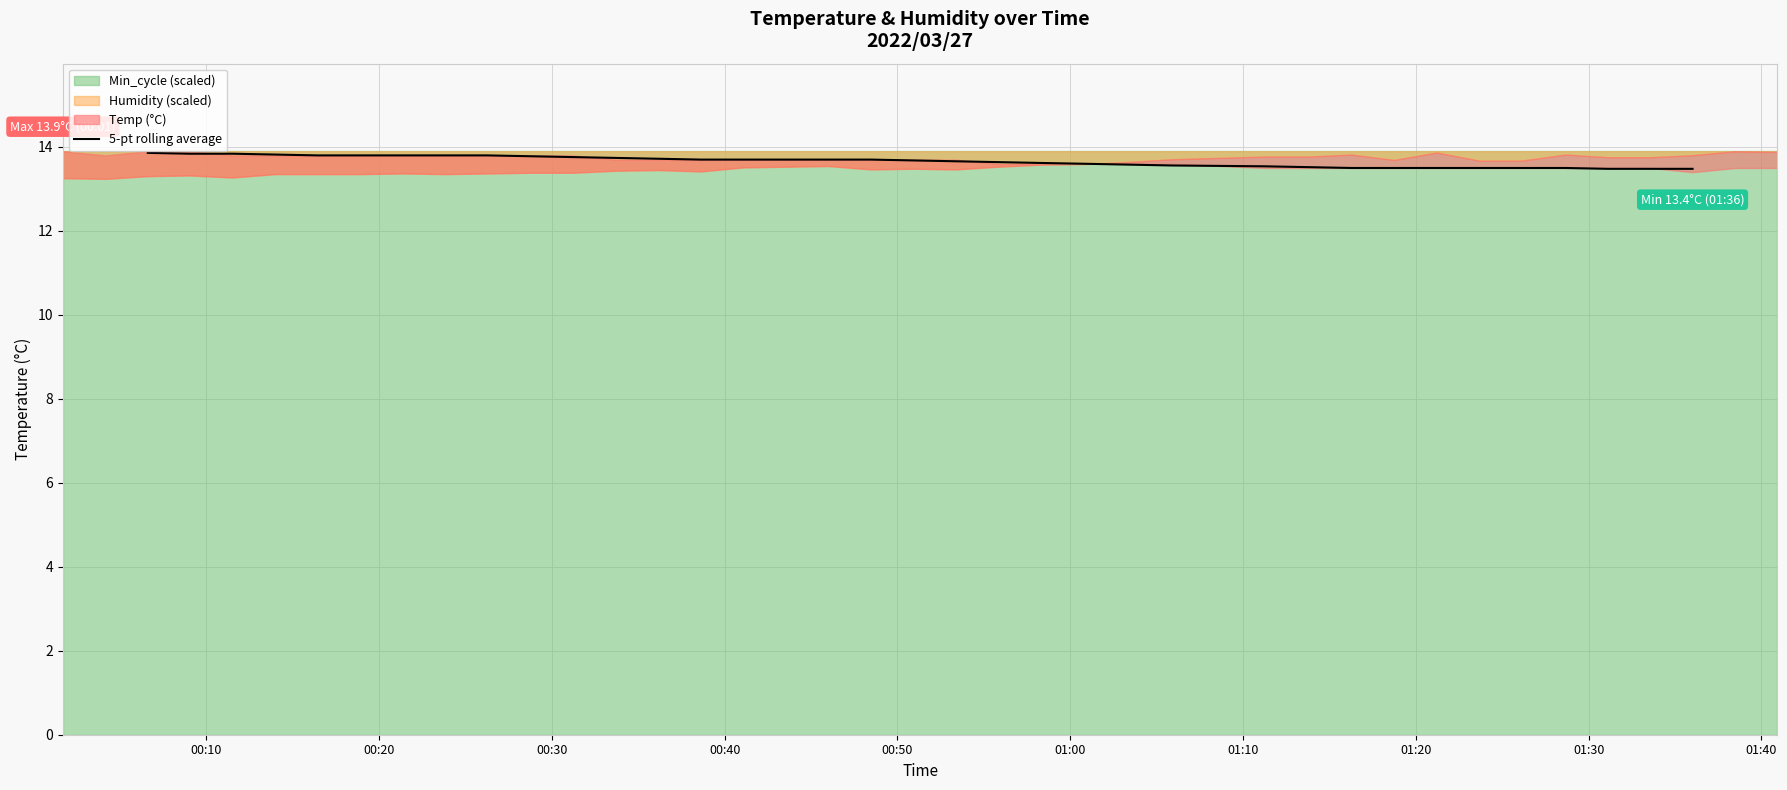

How many values are above zero?

36